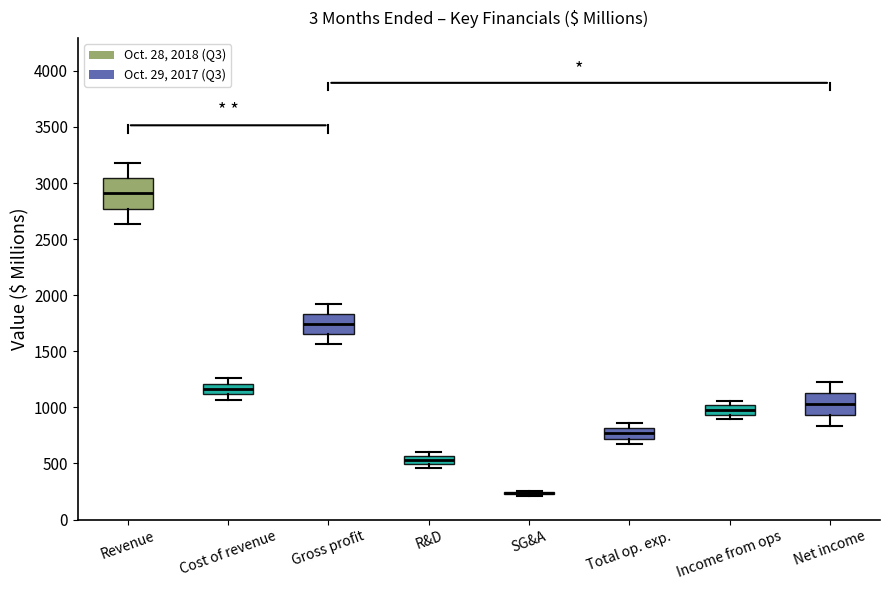

Where is the lower edge of the box for R&D on the y-axis? The values are not printed on the chart, so give them approximately, as read against the axis.

500